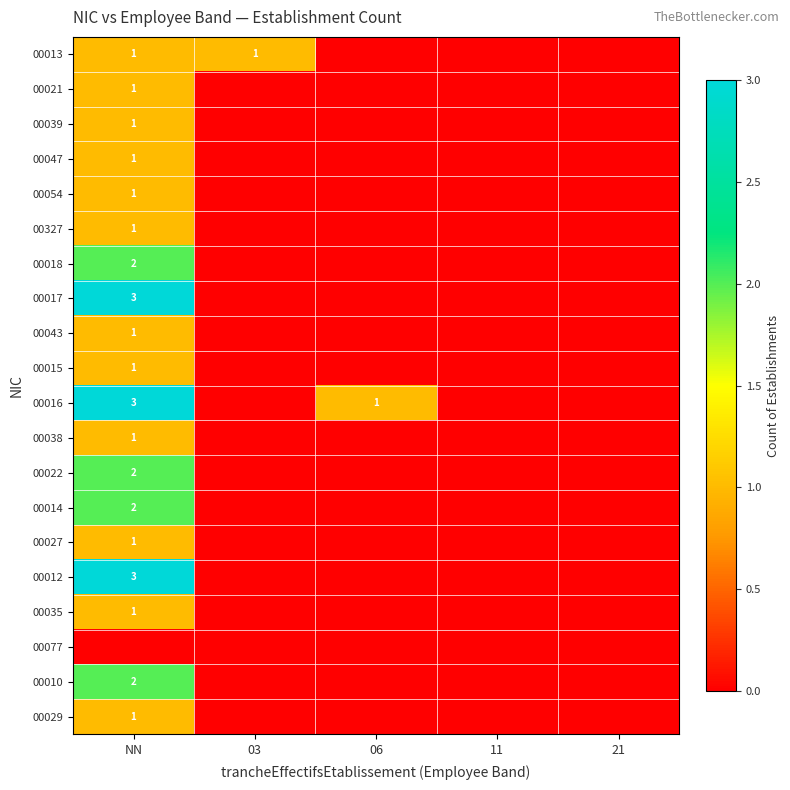

The value of 00016 at NN is 3. True or false?

True